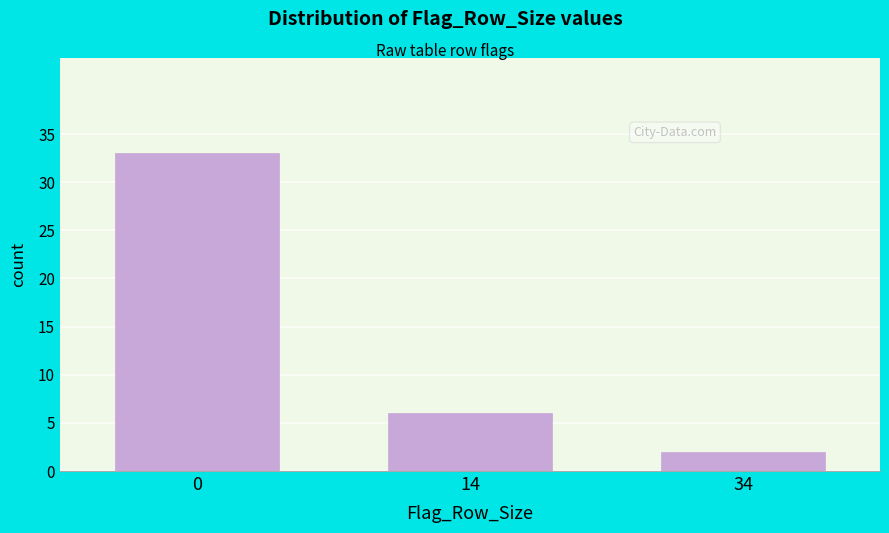

Reading left to right, what are all the values shown in this chart?

0=33	14=6	34=2